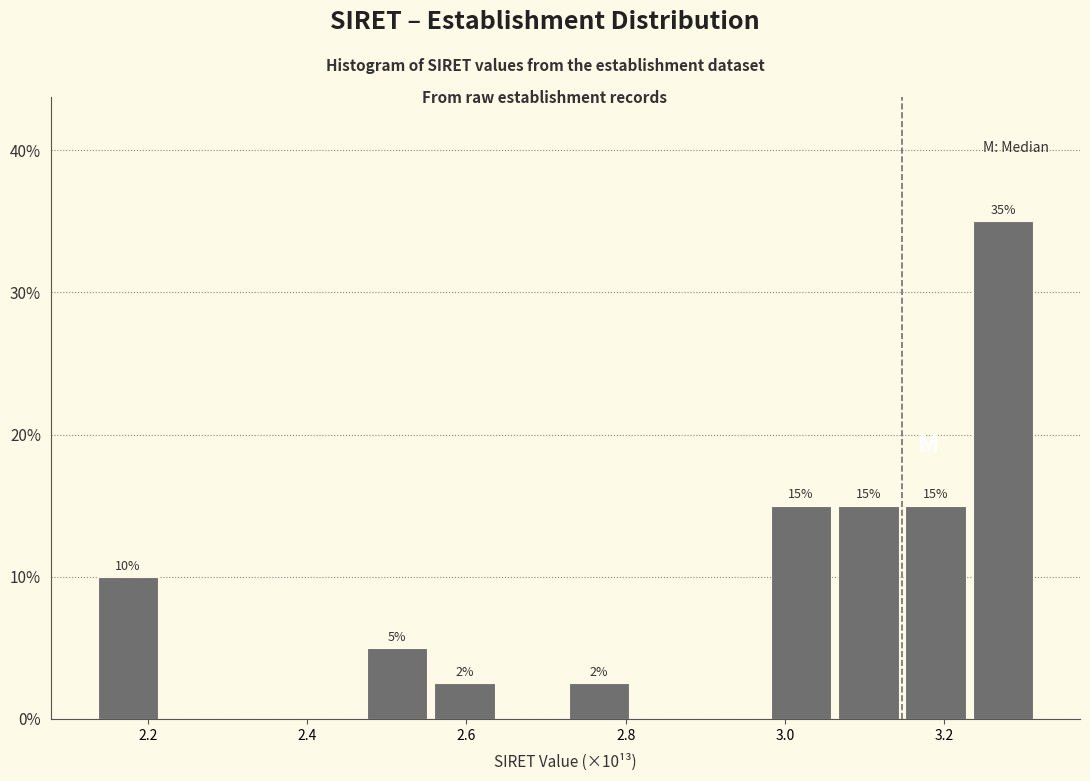

Over which range of the x-axis is the bar tallest?

3.24 to 3.32